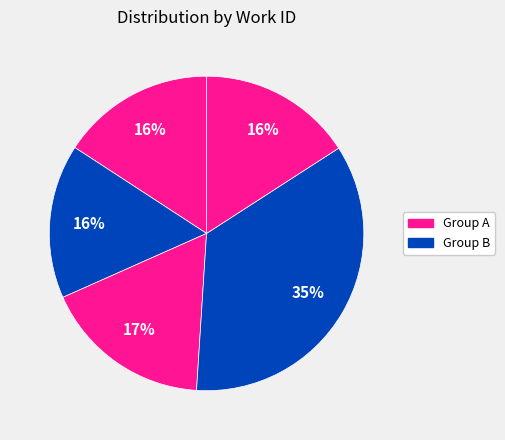

Is there a majority slice in this chart?

No